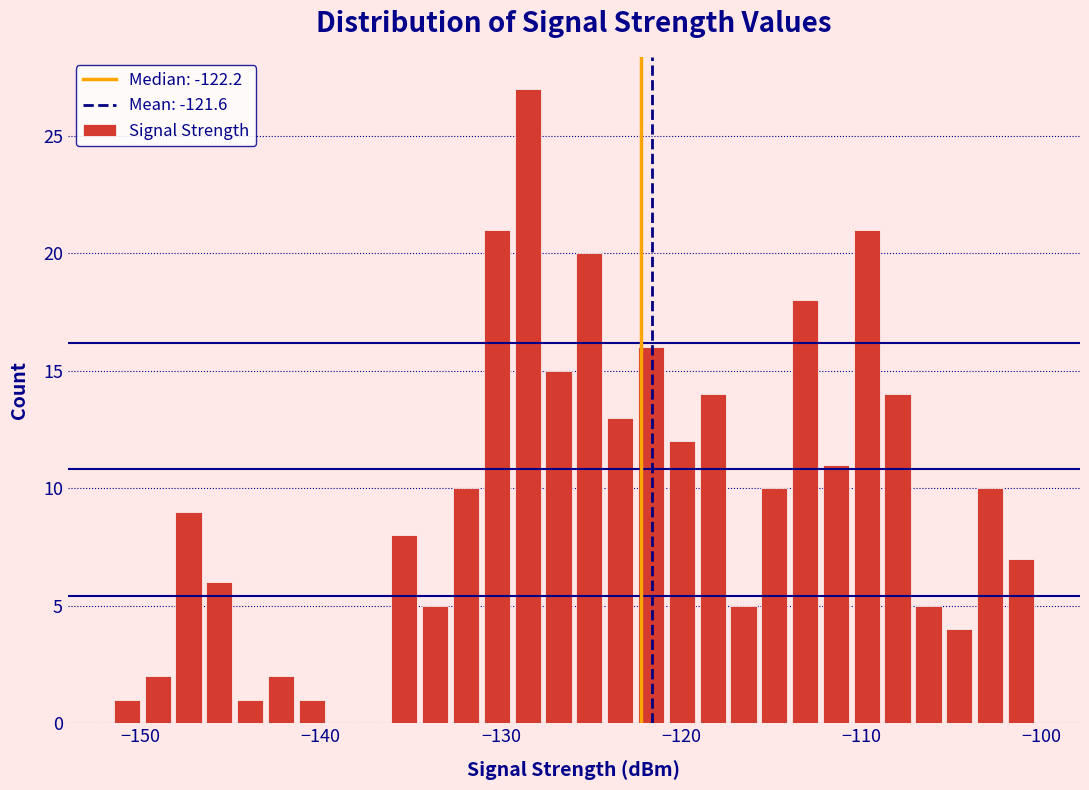

Read against the x-axis, roughly where is the centre of the tallest bar?

-129